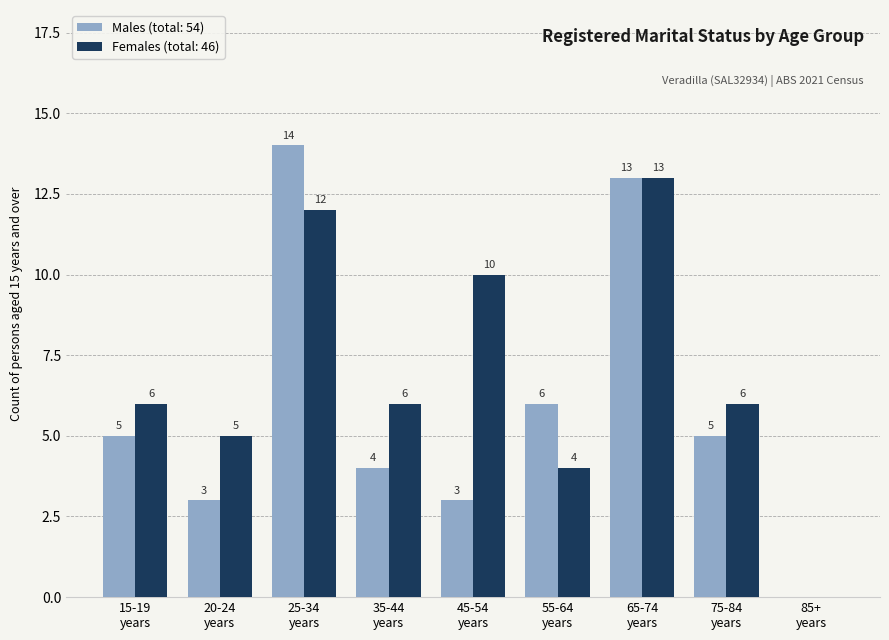

What is the maximum value for Females (total: 46)?

13